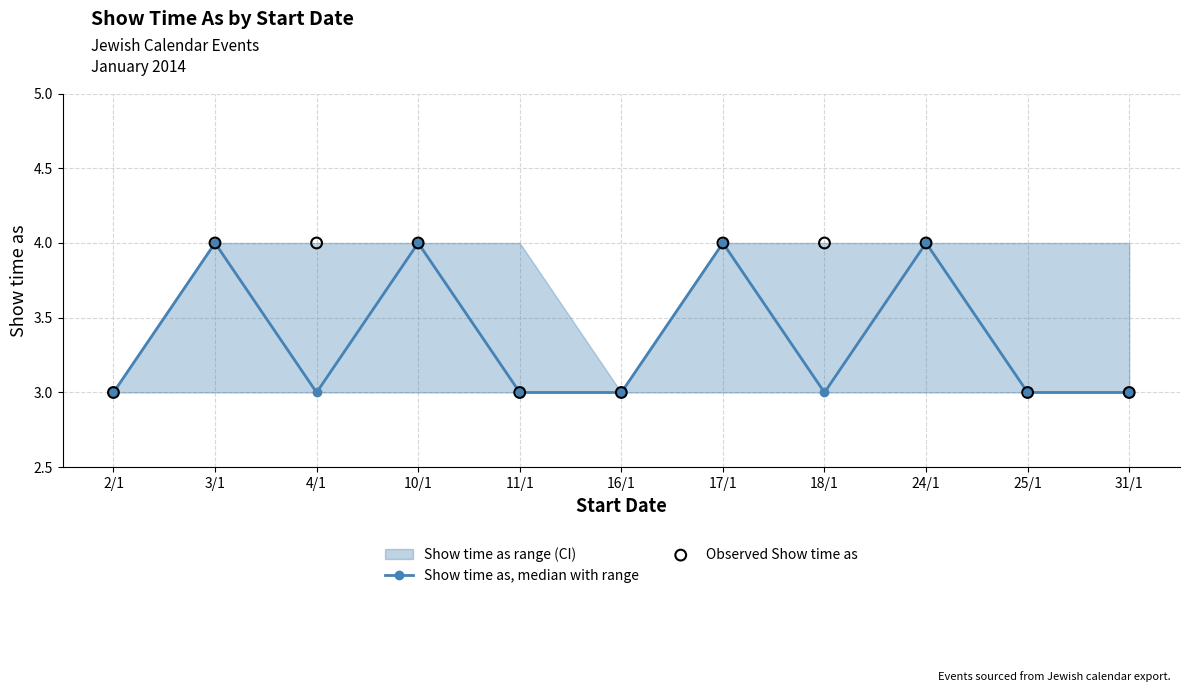

At which category is the sum across all series the highest?

3/1